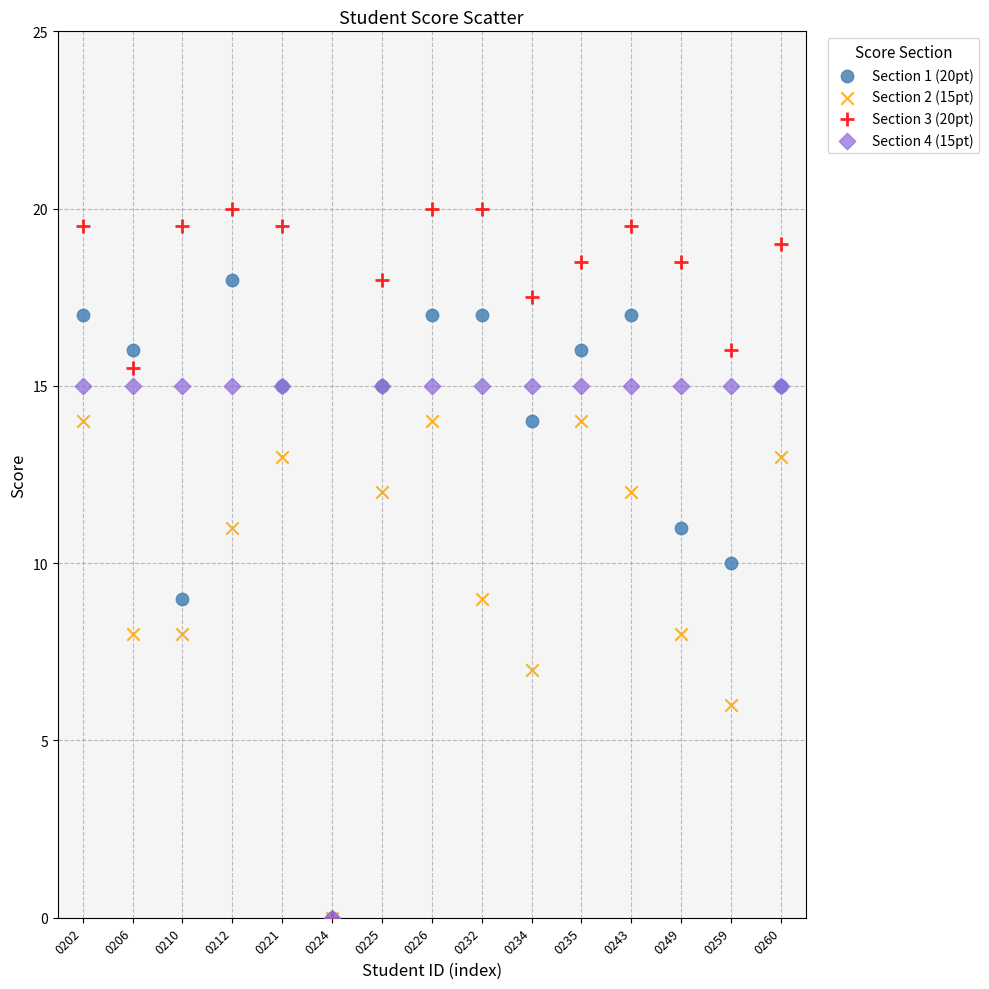

What are all the series names shown in the legend?

Section 1 (20pt), Section 2 (15pt), Section 3 (20pt), Section 4 (15pt)